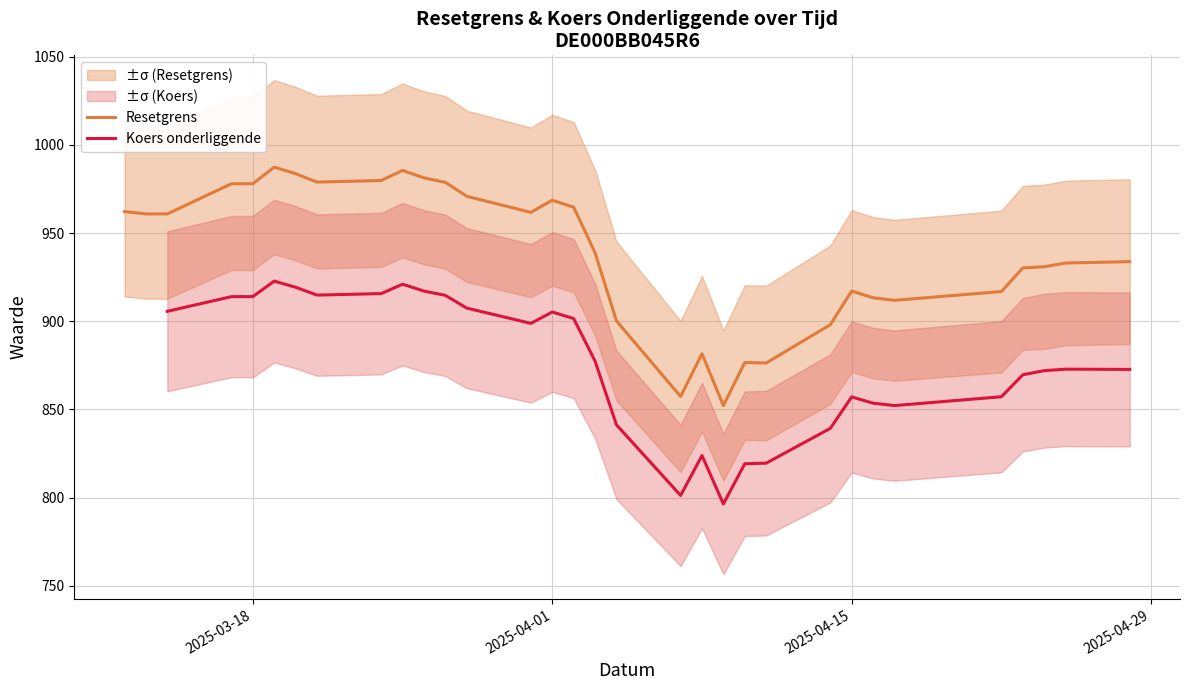

What is the maximum value for Resetgrens?

987.3